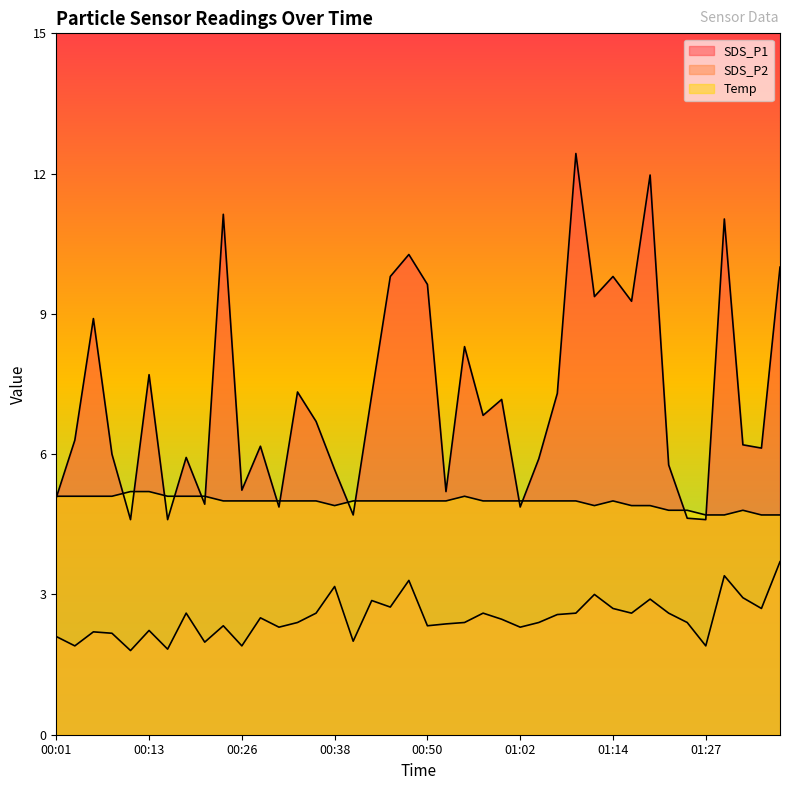

Which category has the lowest value across all series?

00:11